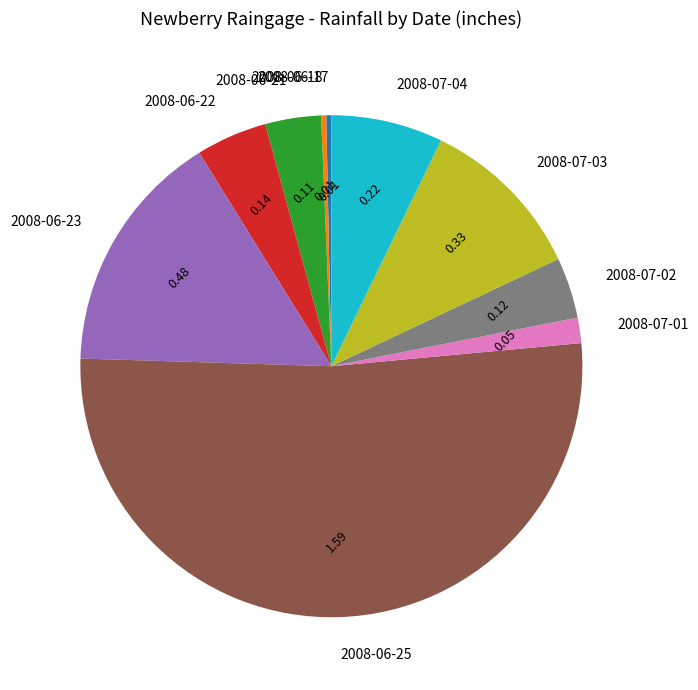

Count the number of slices in the pie.

10